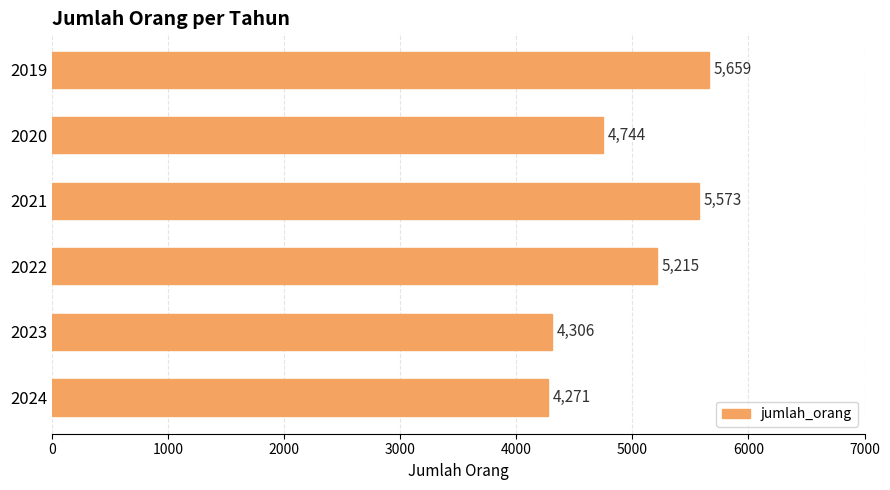

Where is the data nearest to the value 4965?

2020